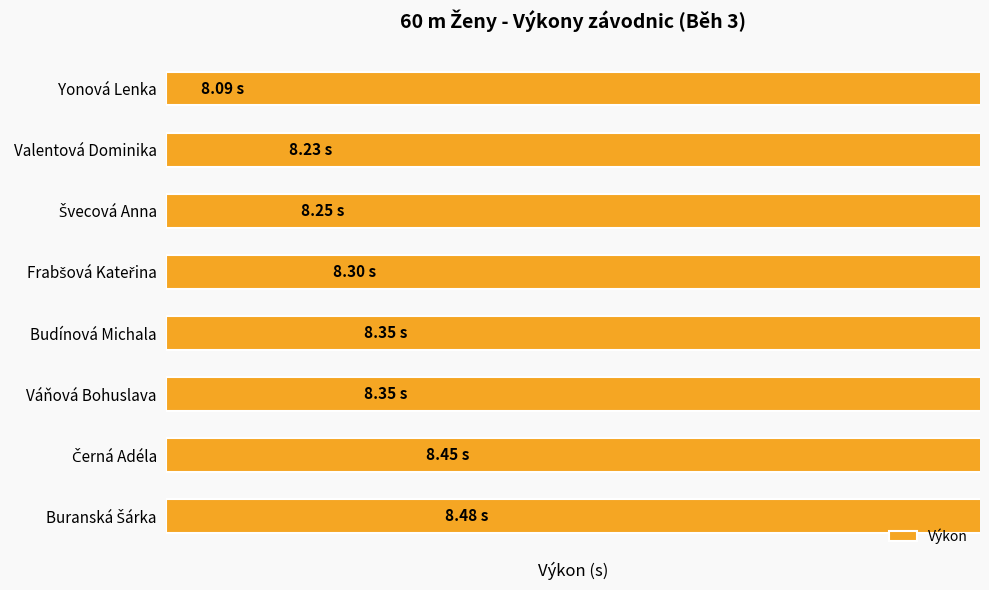

What is the change in value from 0 to 2?

+0.2